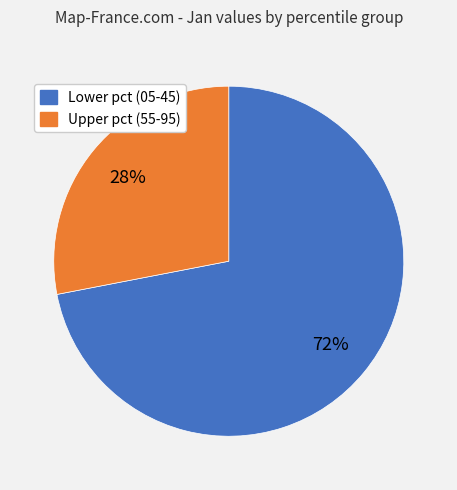

Is there any slice that represents more than half of the pie?

Yes